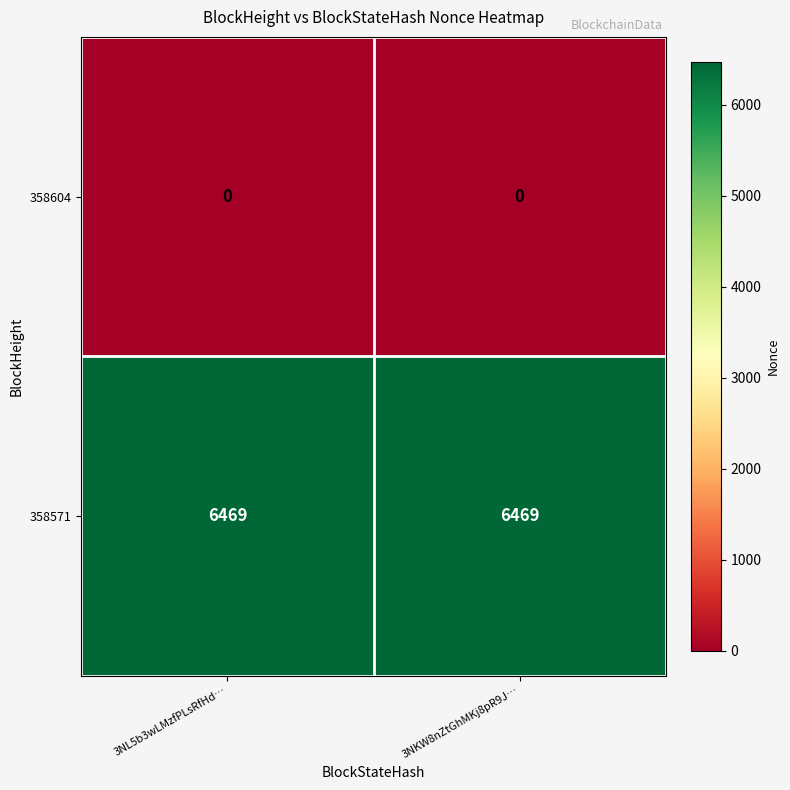

Reading left to right, extract all data points from this chart.

358604: 0	0
358571: 6469	6469